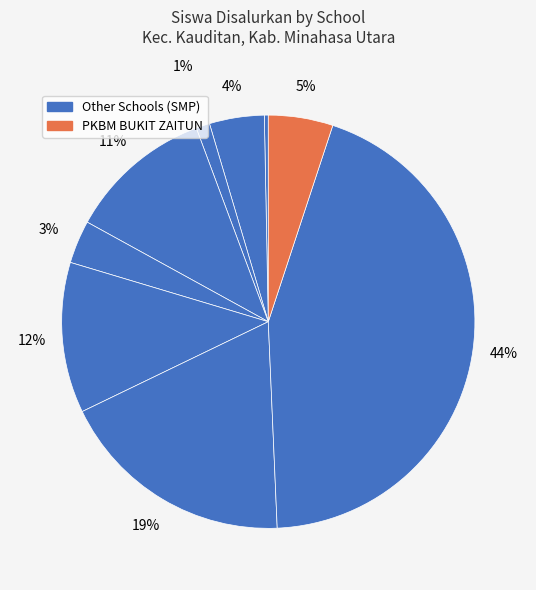

Count the number of slices in the pie.

9